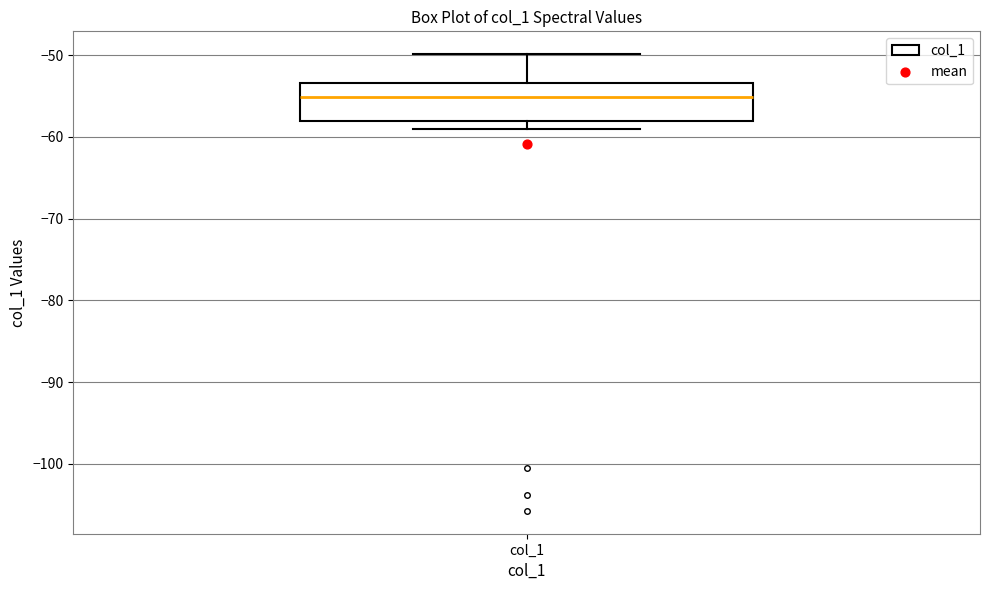

Transcribe this box plot: give where the median line is, the range the box spans, and where the two whiskers end, as read against the y-axis. The values are not printed on the chart, so give them approximately, as read against the axis.

median -55, box -58 to -53, whiskers -59 to -50